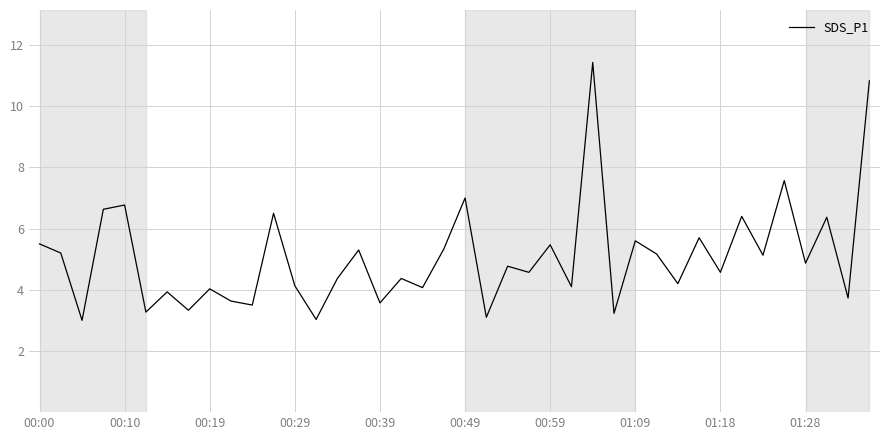

What is the maximum value shown in the chart?

11.4